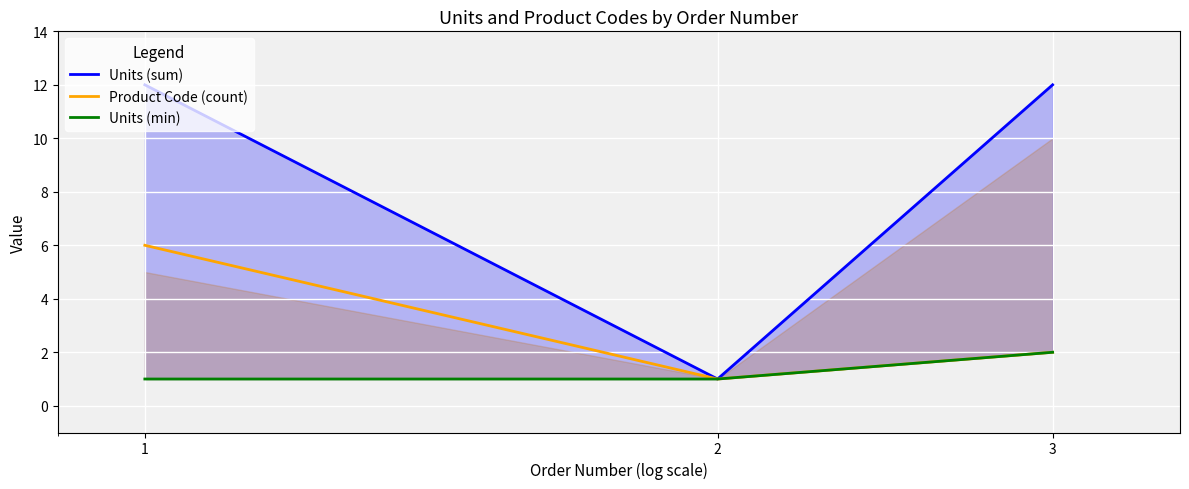

How many values in the Product Code (count) series exceed 2?

1